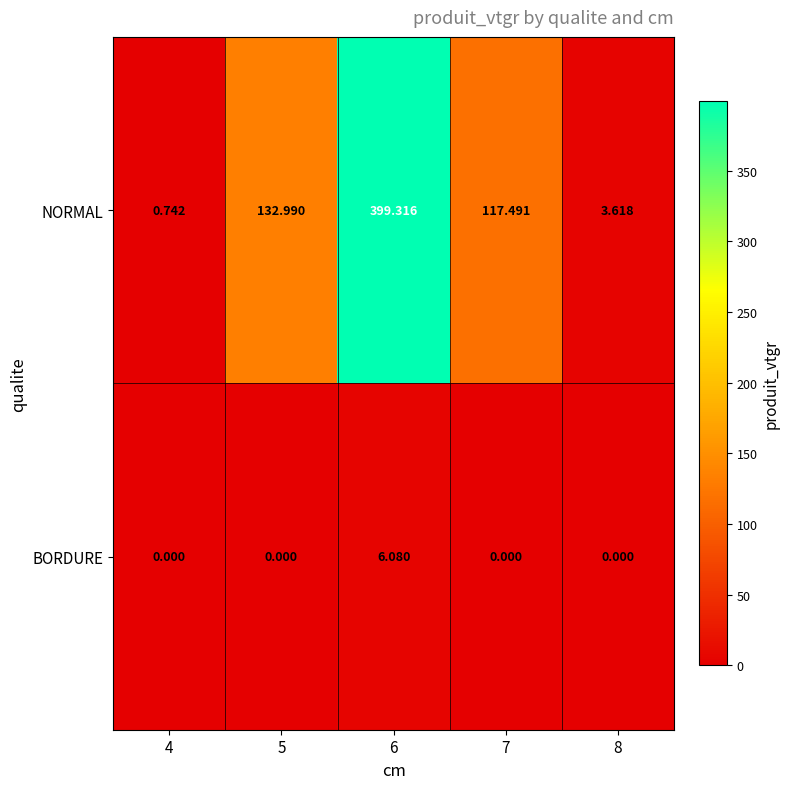

How many distinct data groups are displayed?

2